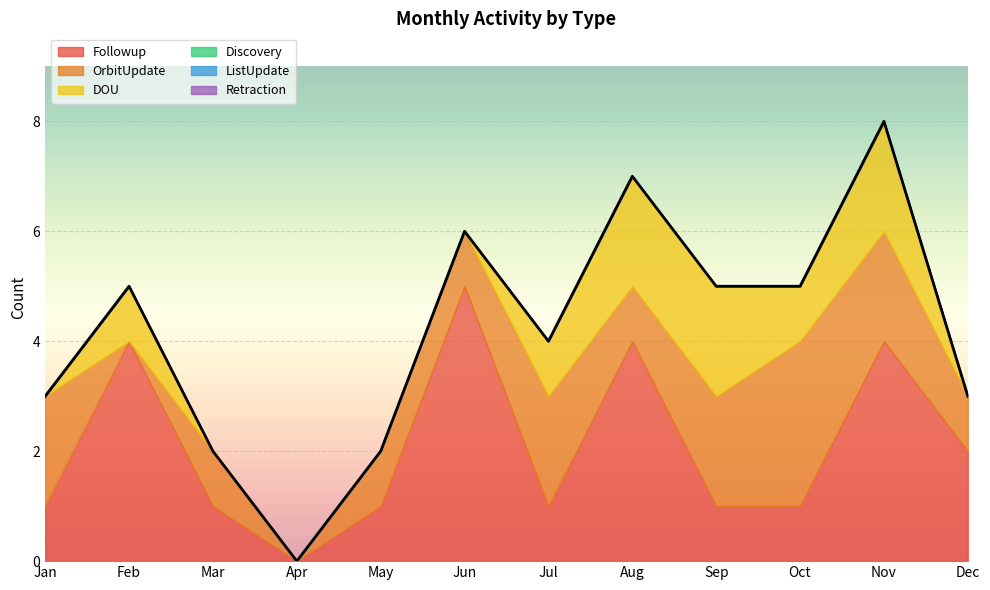

Which series has the largest range (max minus min)?

Followup